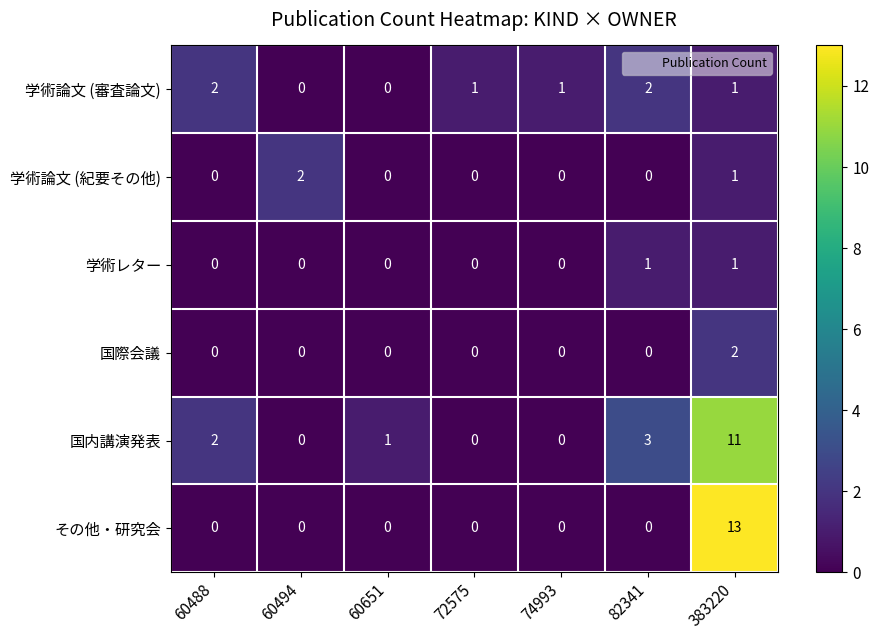

What is the difference between the maximum and minimum values in the 国内講演発表 series?

11